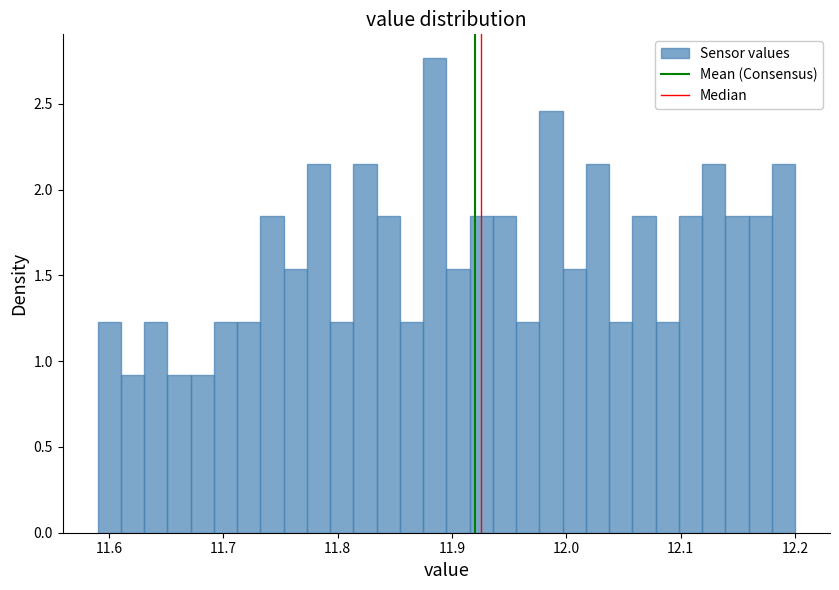

Around what value on the x-axis is the tallest bar? Give the approximate position of its centre, as read against the axis.

11.88